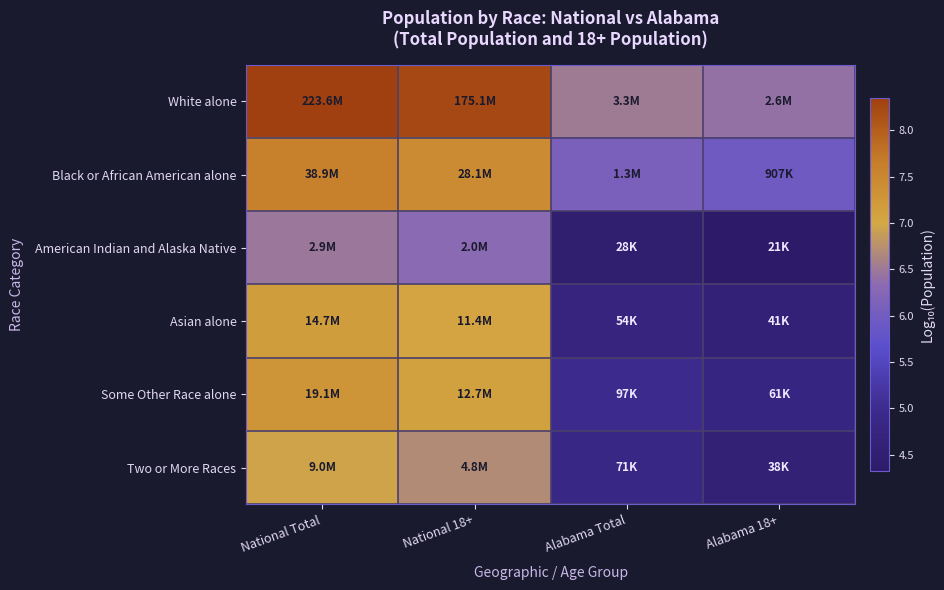

Reading left to right, extract all data points from this chart.

White alone: National Total=8.3	National 18+=8.2	Alabama Total=6.5	Alabama 18+=6.4
Black or African American alone: National Total=7.6	National 18+=7.4	Alabama Total=6.1	Alabama 18+=6.0
American Indian and Alaska Native: National Total=6.5	National 18+=6.3	Alabama Total=4.5	Alabama 18+=4.3
Asian alone: National Total=7.2	National 18+=7.1	Alabama Total=4.7	Alabama 18+=4.6
Some Other Race alone: National Total=7.3	National 18+=7.1	Alabama Total=5.0	Alabama 18+=4.8
Two or More Races: National Total=7.0	National 18+=6.7	Alabama Total=4.9	Alabama 18+=4.6